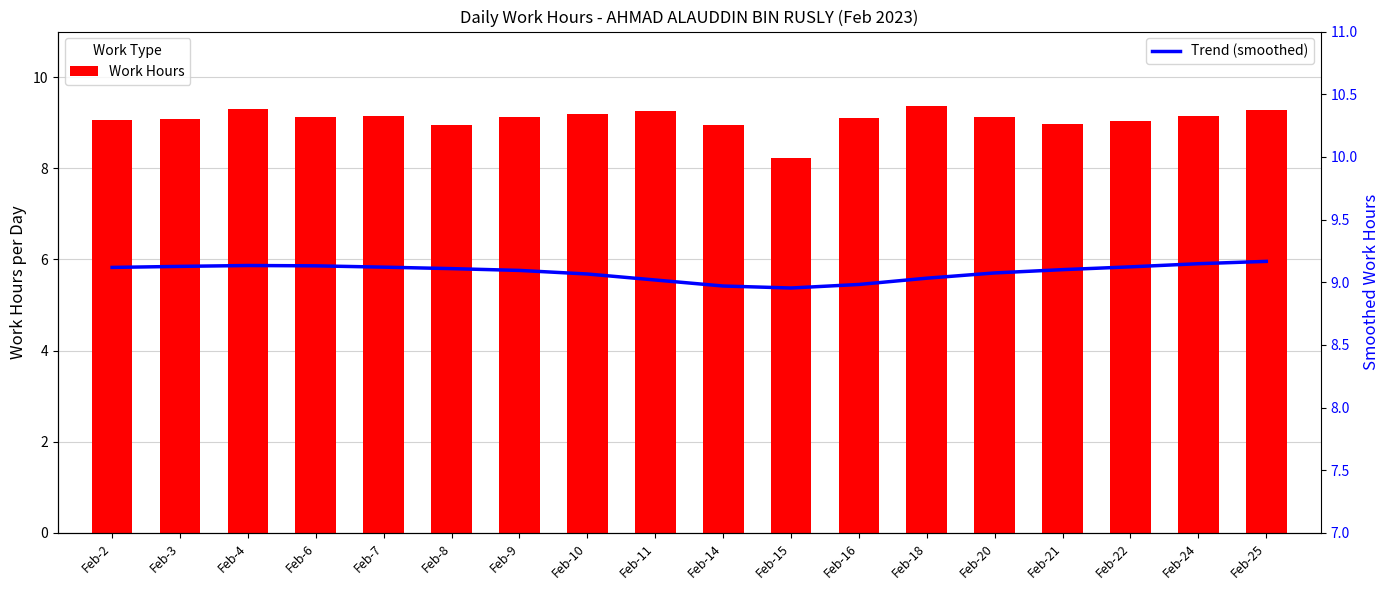

Count the number of categories in the chart.

18